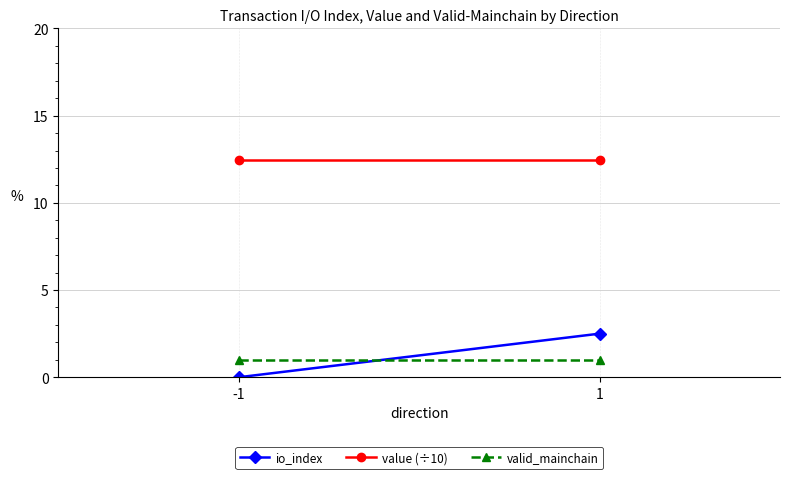

Reading right to left, list all the values displayed in this chart.

io_index: 1=2.5	-1=0.0
value (÷10): 1=12.4	-1=12.4
valid_mainchain: 1=1.0	-1=1.0